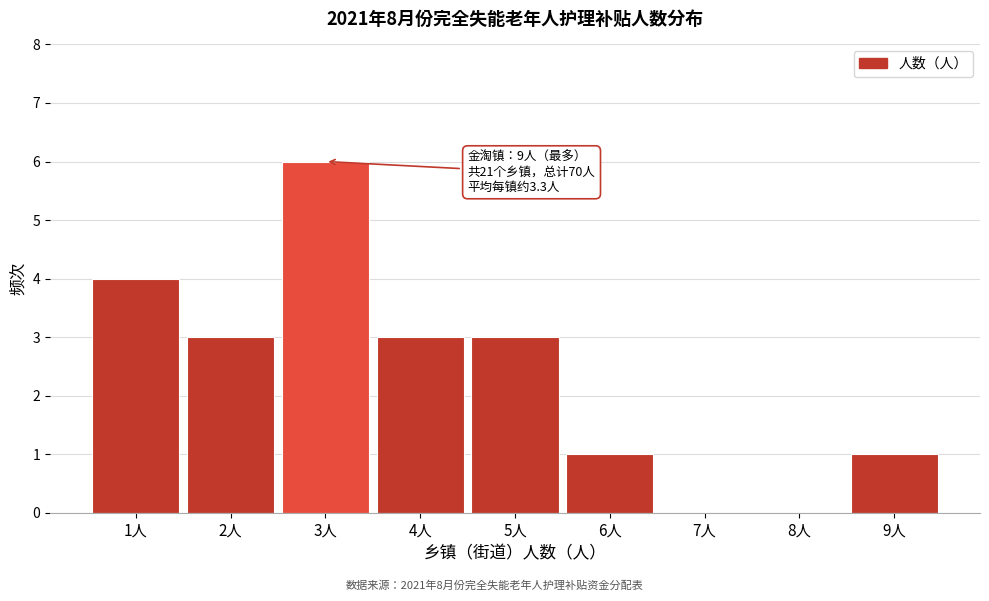

Reading left to right, transcribe all the data shown in this chart.

1人=4	2人=3	3人=6	4人=3	5人=3	6人=1	7人=0	8人=0	9人=1